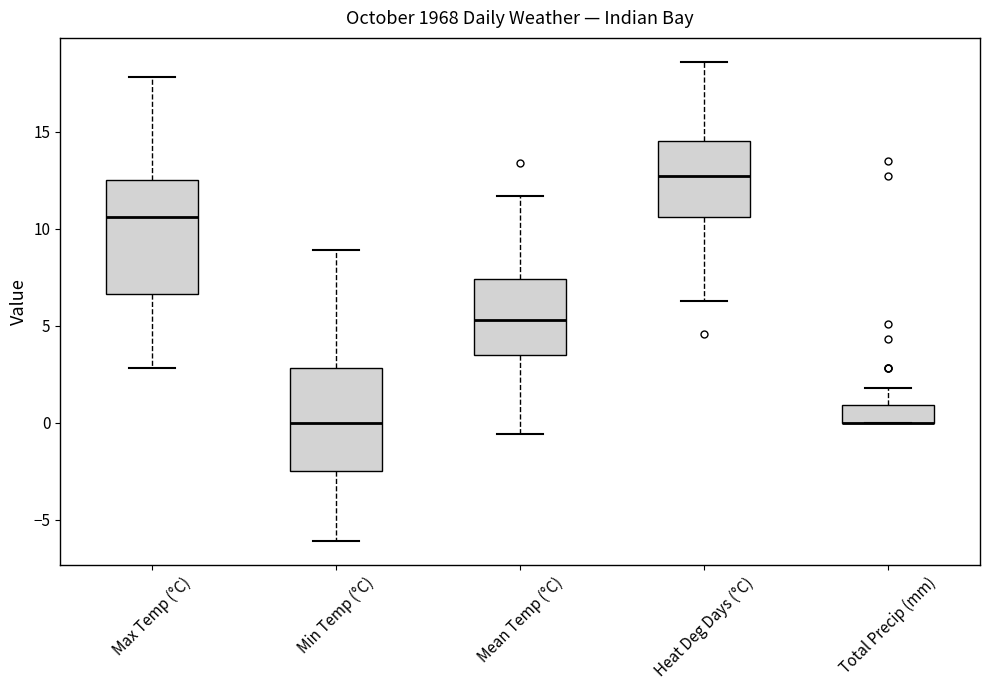

Comparing the boxes themselves (not the whiskers), which one is the tallest?

Max Temp (°C)